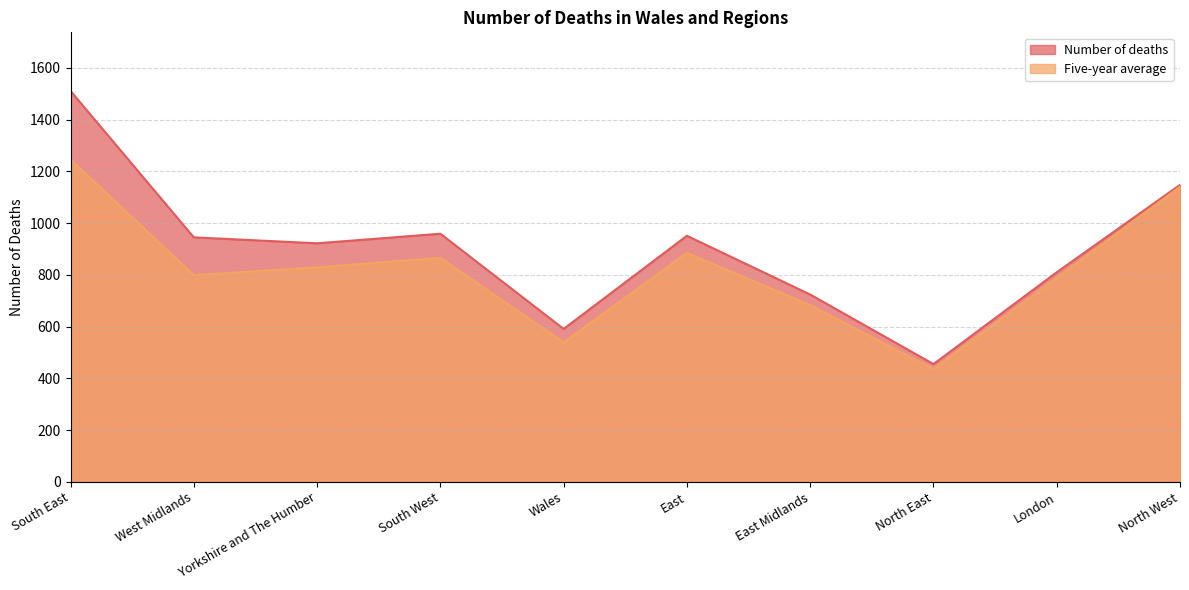

What is the total value across all series at East Midlands?

1407